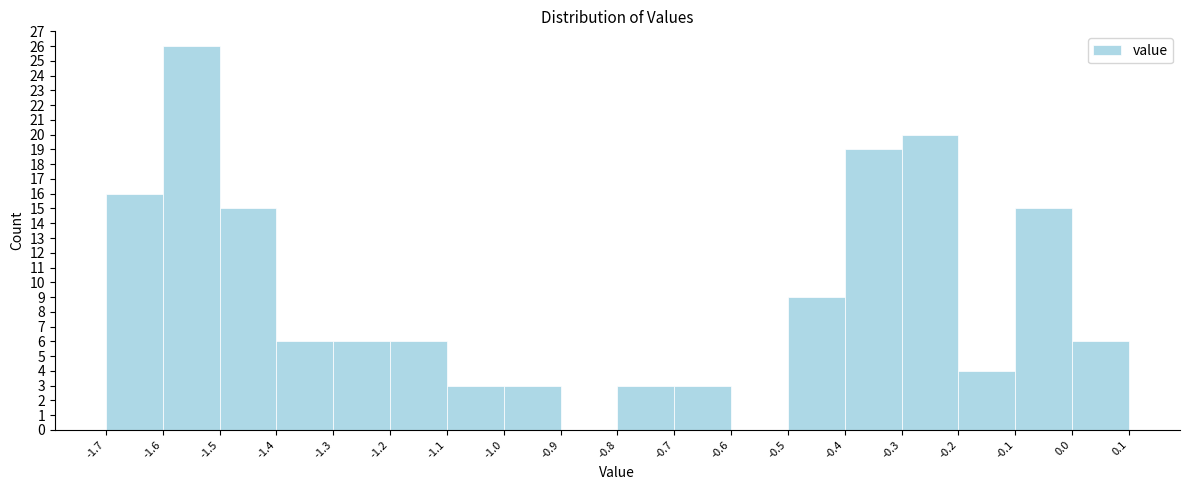

Reading left to right, transcribe this chart: for each bar, give the range it covers on the x-axis and its height. The values are not printed on the chart, so give them approximately, as read against the axis.

-1.7 to -1.6: 16
-1.6 to -1.5: 26
-1.5 to -1.4: 15
-1.4 to -1.3: 6
-1.3 to -1.2: 6
-1.2 to -1.1: 6
-1.1 to -1.0: 3
-1.0 to -0.9: 3
-0.9 to -0.8: 0
-0.8 to -0.7: 3
-0.7 to -0.6: 3
-0.6 to -0.5: 0
-0.5 to -0.4: 9
-0.4 to -0.3: 19
-0.3 to -0.2: 20
-0.2 to -0.1: 4
-0.1 to 0.0: 15
0.0 to 0.1: 6